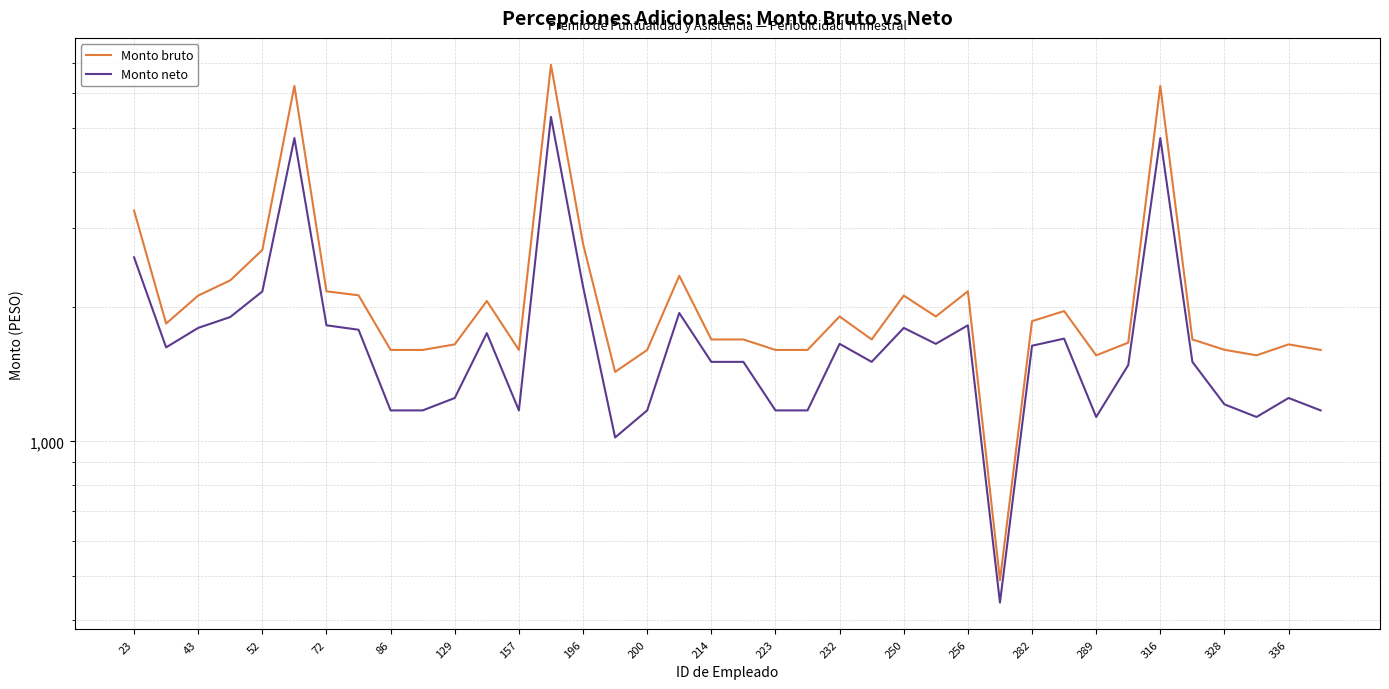

Which series has the largest range (max minus min)?

Monto bruto